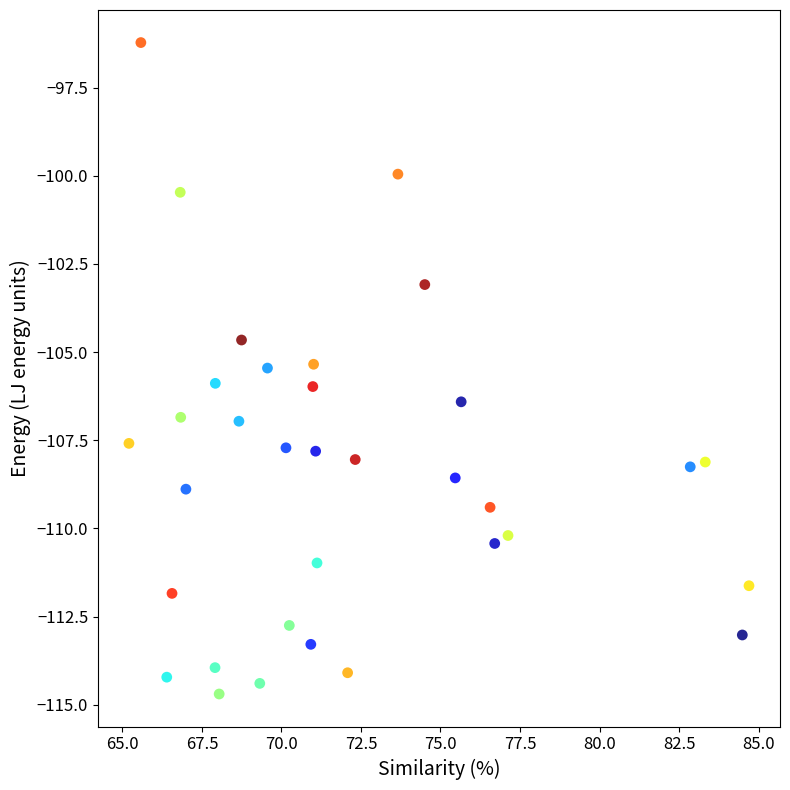

What is the range of Y values (max minus min)?

18.5